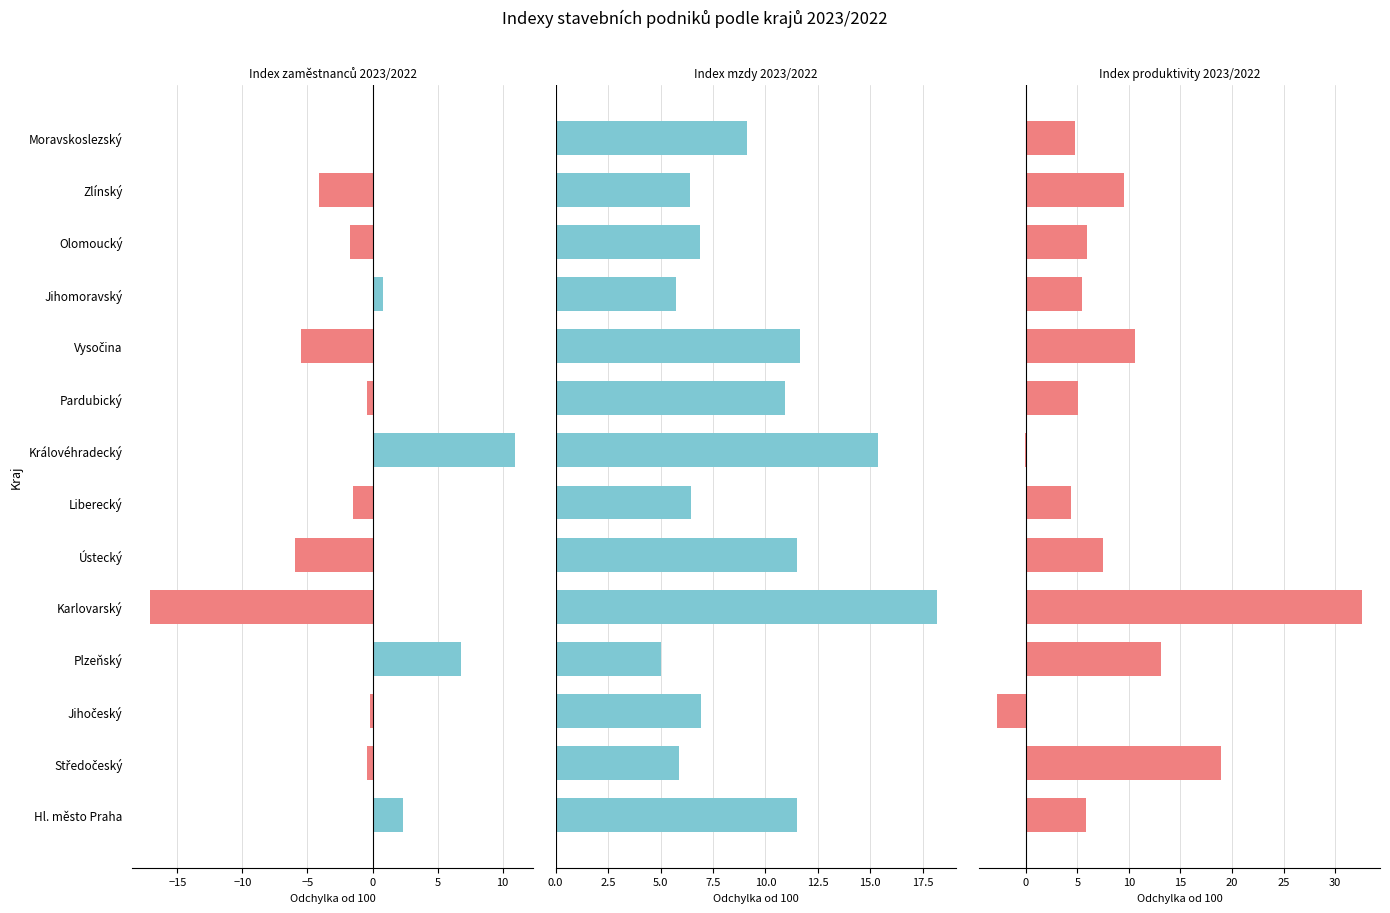

What is the minimum value for Index produktivity 2023/2022?

-2.8